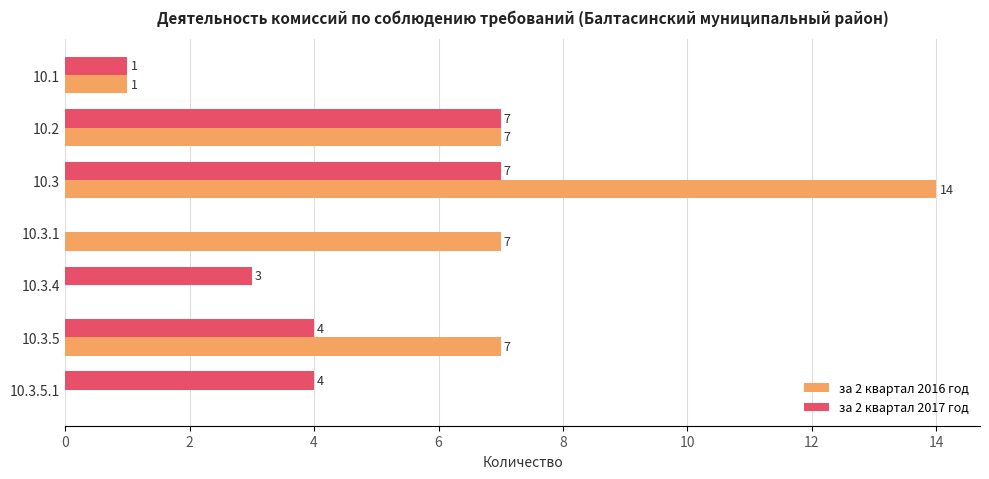

True or false: за 2 квартал 2017 год has a value of -4 at 10.3.1.

False